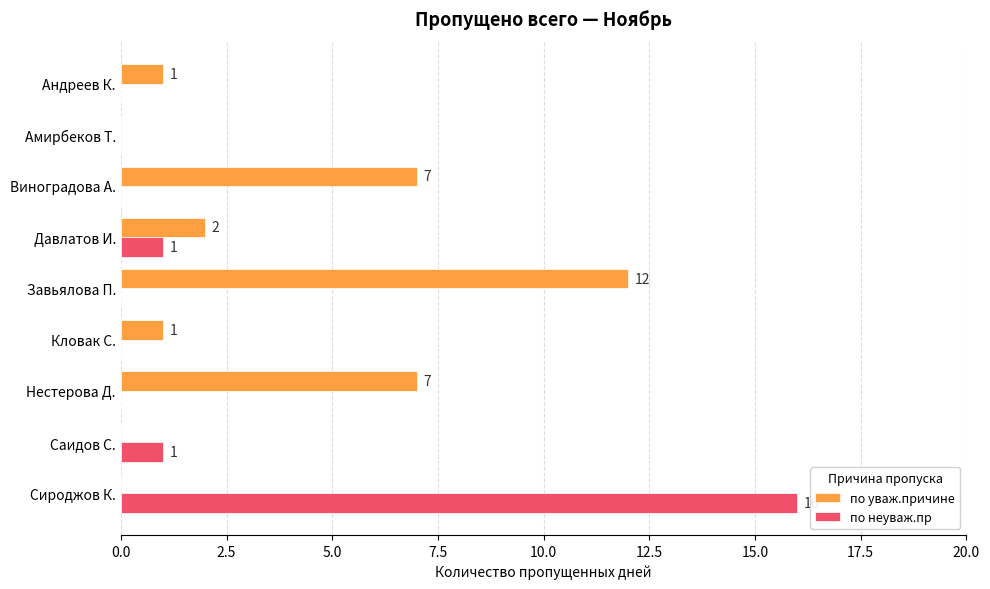

At which category is the sum across all series the highest?

Сироджов К.